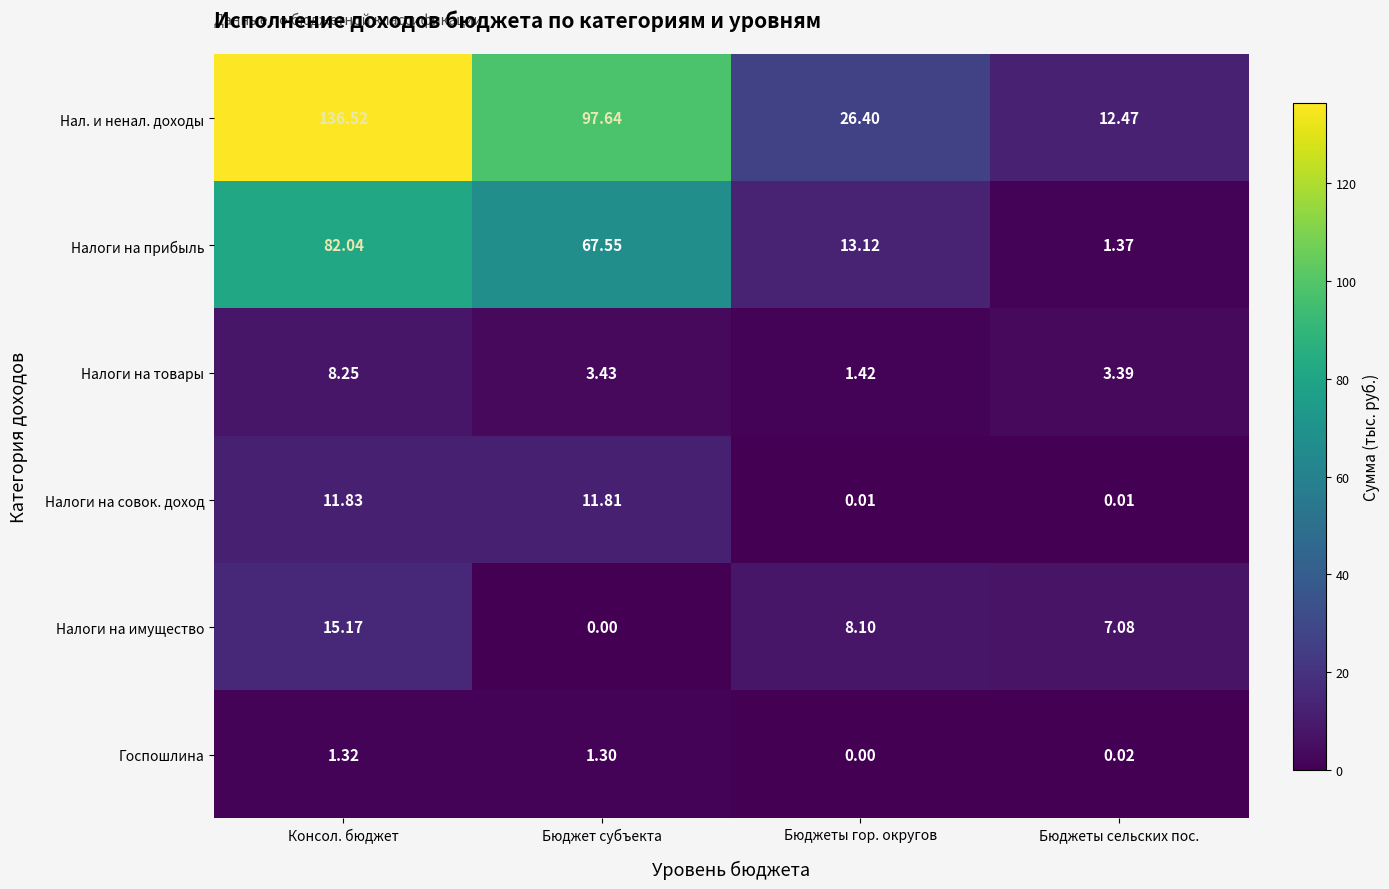

Which series has the largest total across all categories?

Нал. и ненал. доходы